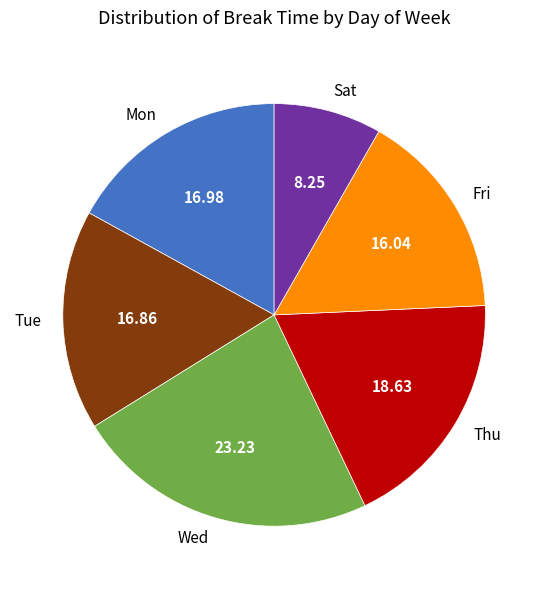

Between Wed and Fri, which is larger?

Wed